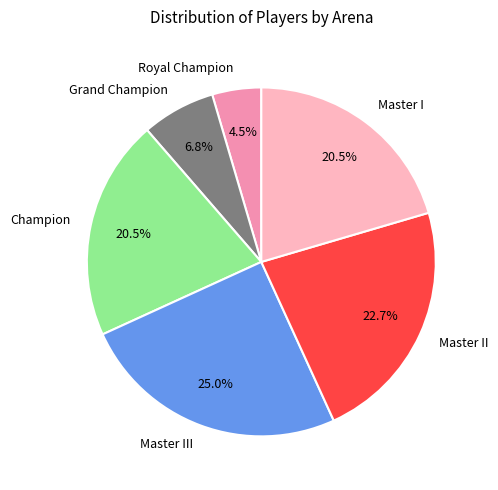

How many slices are in this pie chart?

6